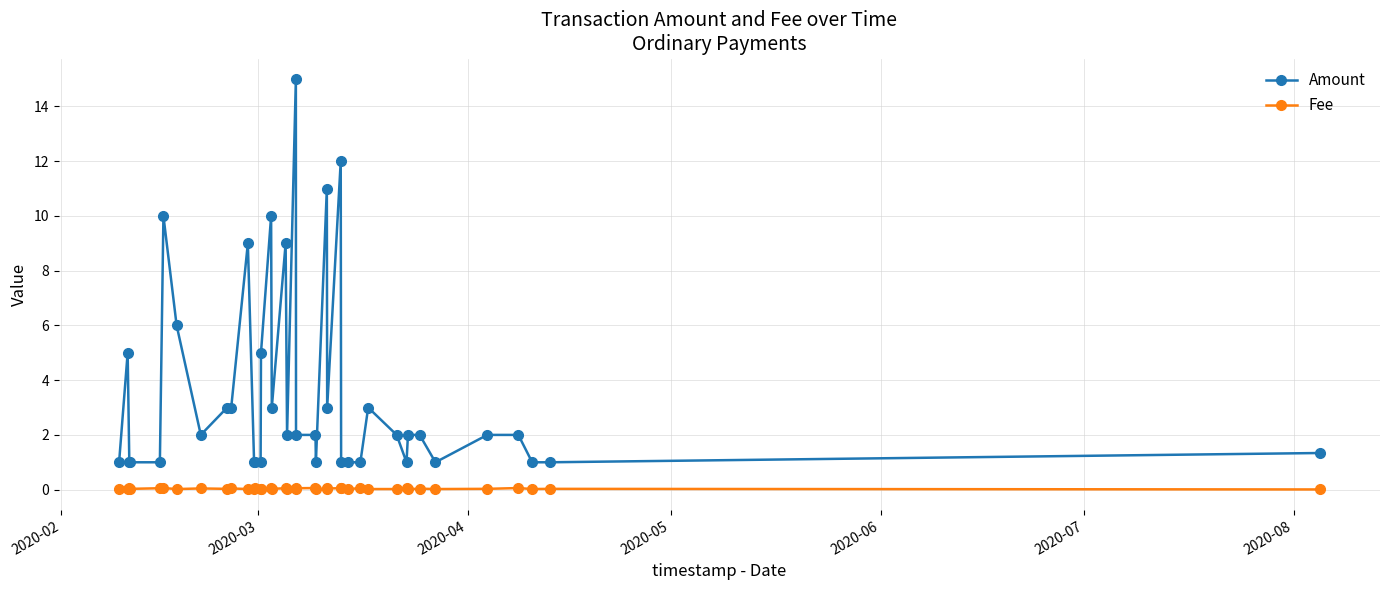

What is the difference between the maximum and minimum values in the Amount series?

14.0